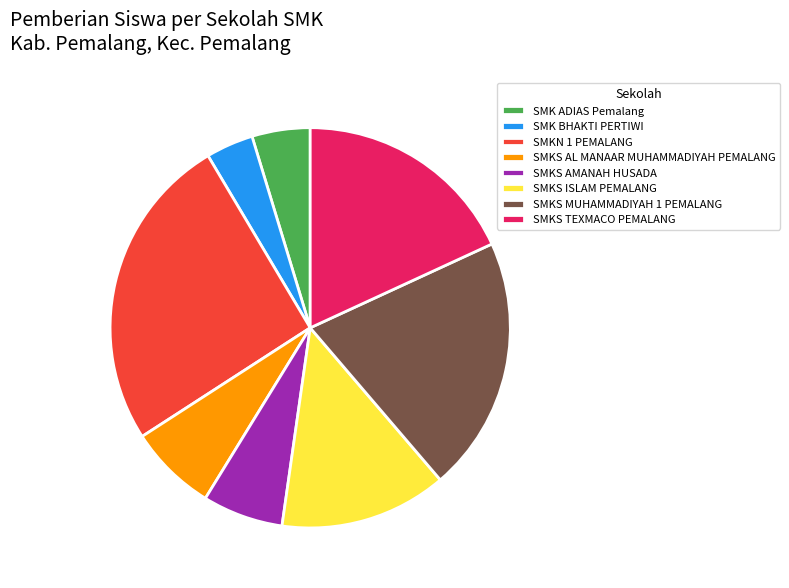

True or false: SMKS TEXMACO PEMALANG accounts for 18% of the total.

True